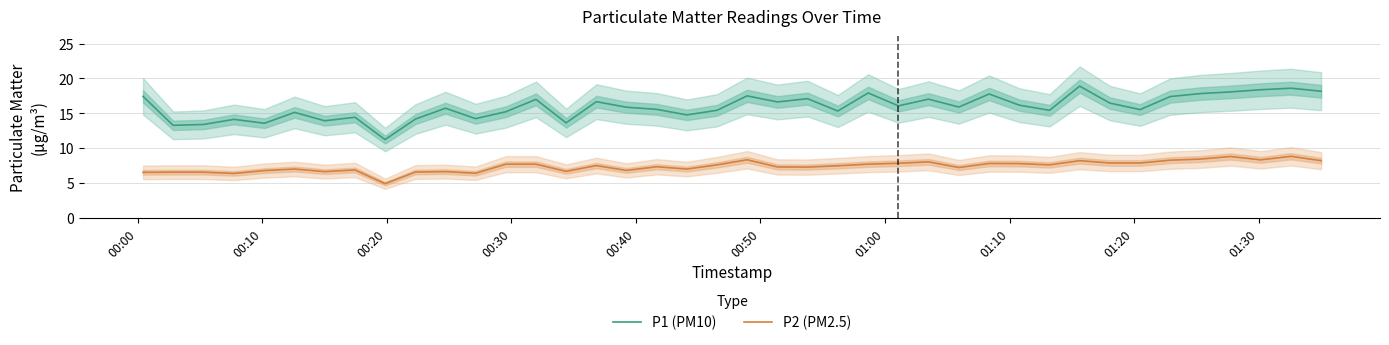

What is the highest value of the P2 (PM2.5) series?

8.8